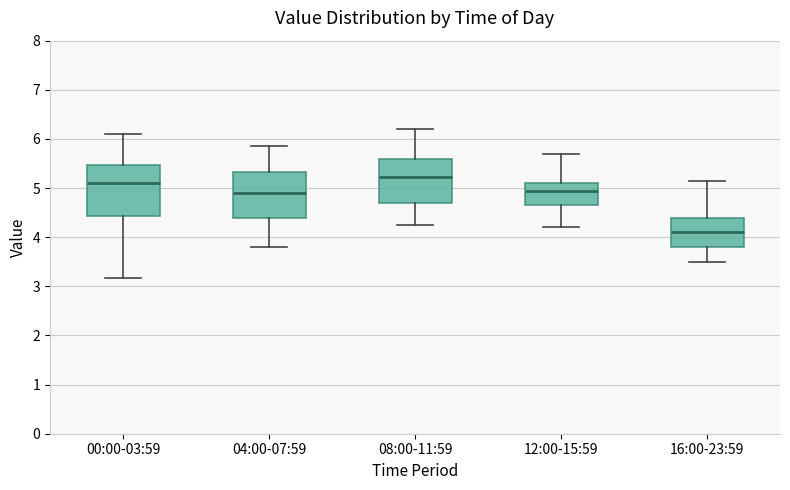

Reading left to right, read every box against the y-axis: the position of its median line, the range the box covers, and the ends of its whiskers. The values are not printed on the chart, so give them approximately, as read against the axis.

00:00-03:59: median 5.1, box 4.4 to 5.5, whiskers 3.2 to 6.1
04:00-07:59: median 4.9, box 4.4 to 5.3, whiskers 3.8 to 5.9
08:00-11:59: median 5.2, box 4.7 to 5.6, whiskers 4.3 to 6.2
12:00-15:59: median 5.0, box 4.7 to 5.1, whiskers 4.2 to 5.7
16:00-23:59: median 4.1, box 3.8 to 4.4, whiskers 3.5 to 5.2